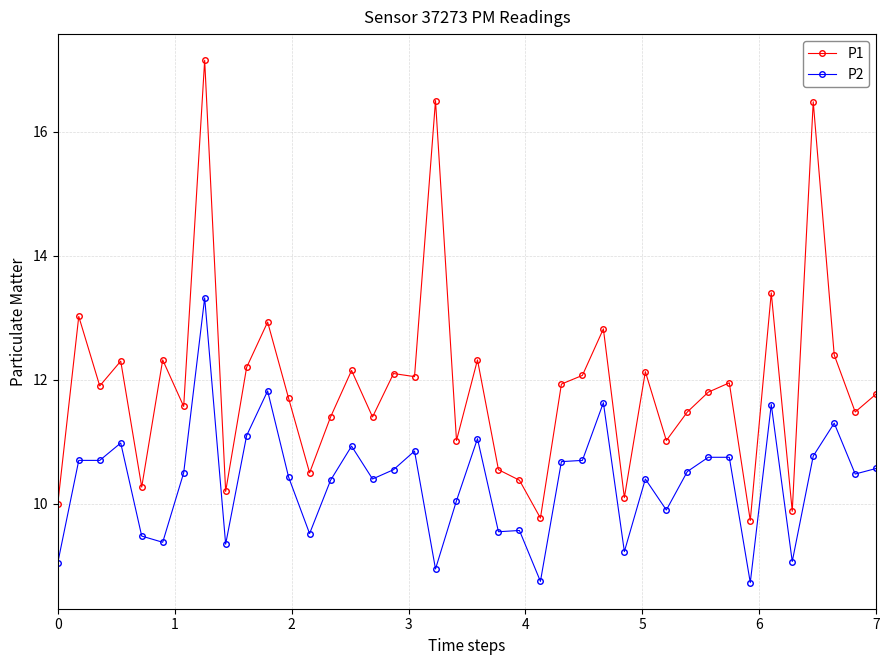

What is the sum of all P1 values?

476.1